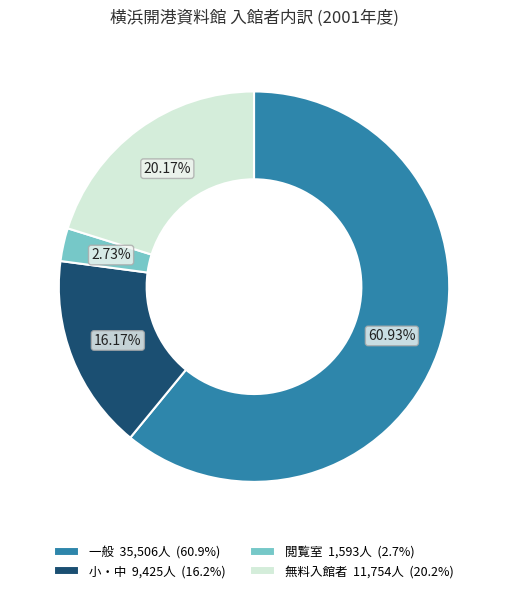

The 小・中 slice represents 22% of the pie. True or false?

False